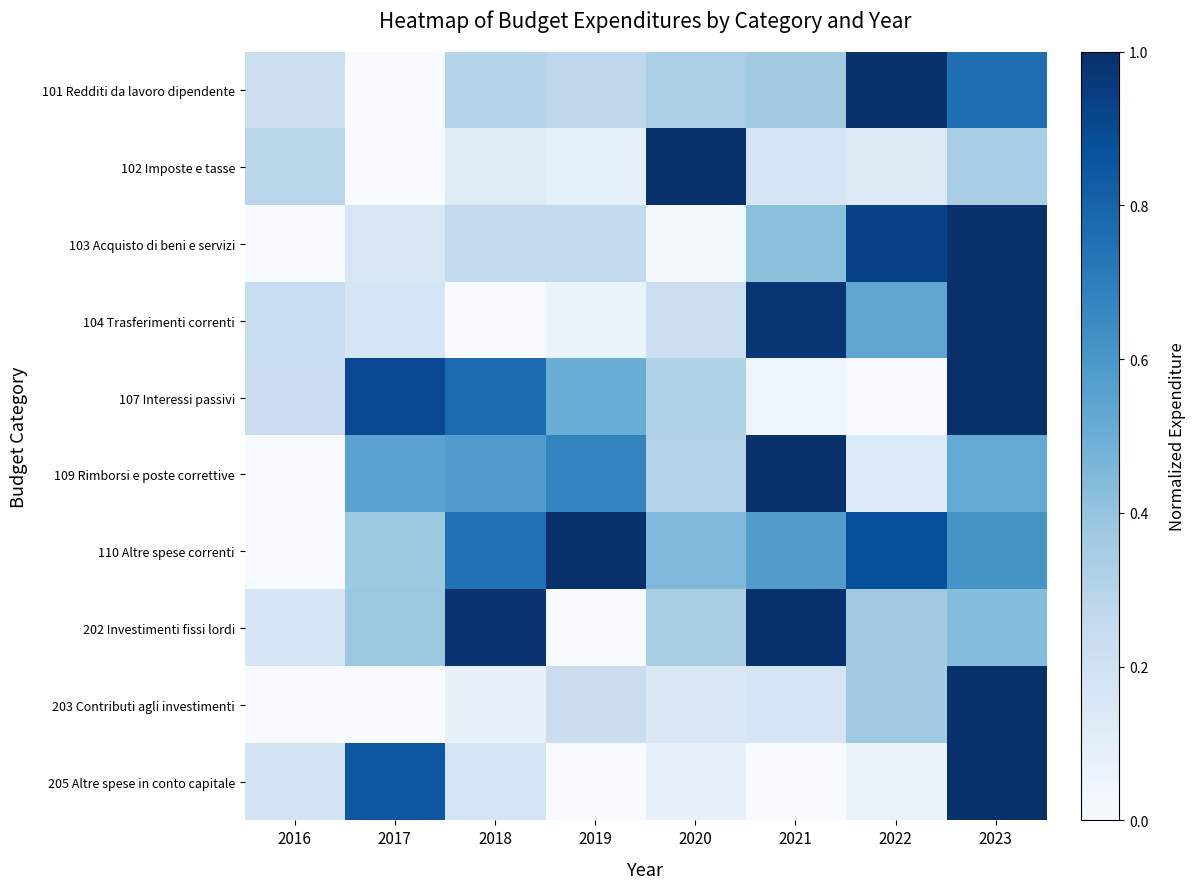

Rank the series at 2021 from highest to lowest value.

109 Rimborsi e poste correttive, 202 Investimenti fissi lordi, 104 Trasferimenti correnti, 110 Altre spese correnti, 103 Acquisto di beni e servizi, 101 Redditi da lavoro dipendente, 203 Contributi agli investimenti, 102 Imposte e tasse, 107 Interessi passivi, 205 Altre spese in conto capitale